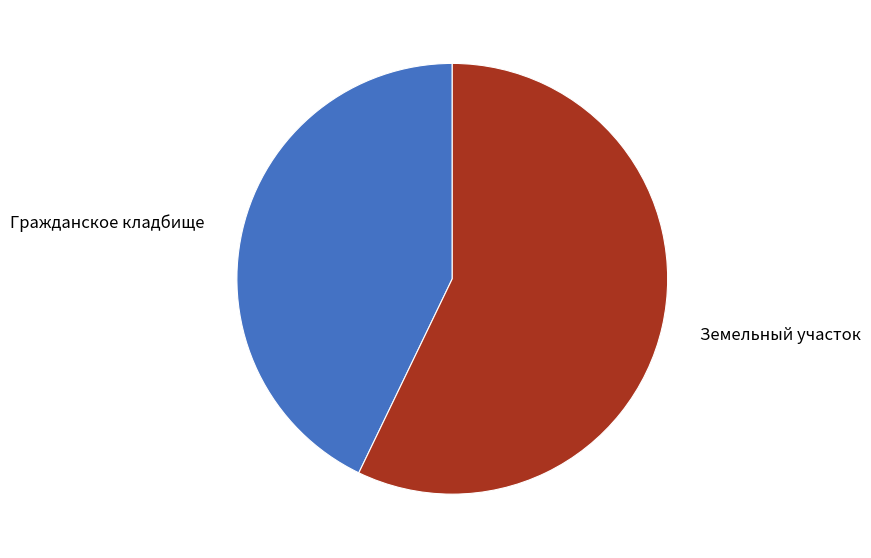

Combined, do Гражданское кладбище and Земельный участок account for over 50%?

Yes